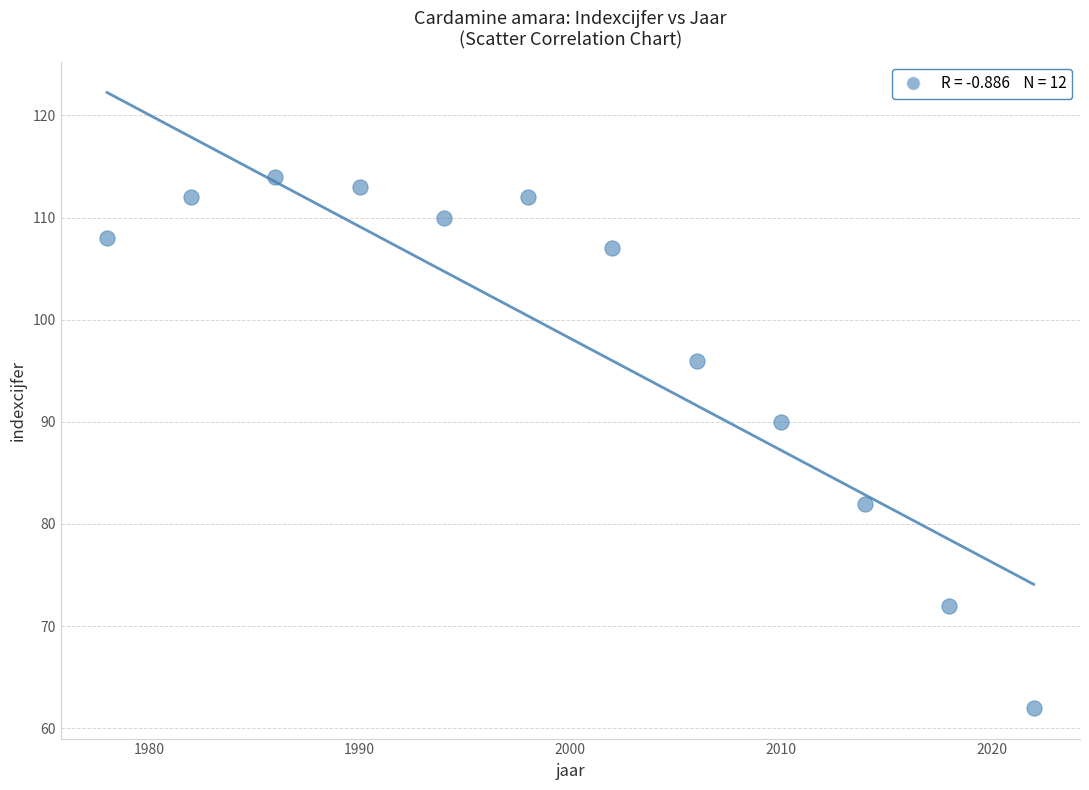

What Y value in the scatter plot is closest to 88?

90